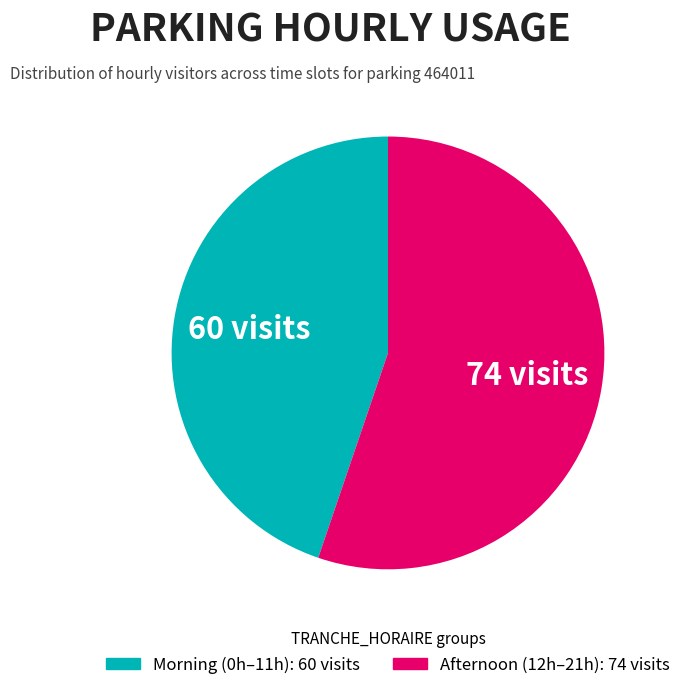

Does any single category account for the majority?

Yes